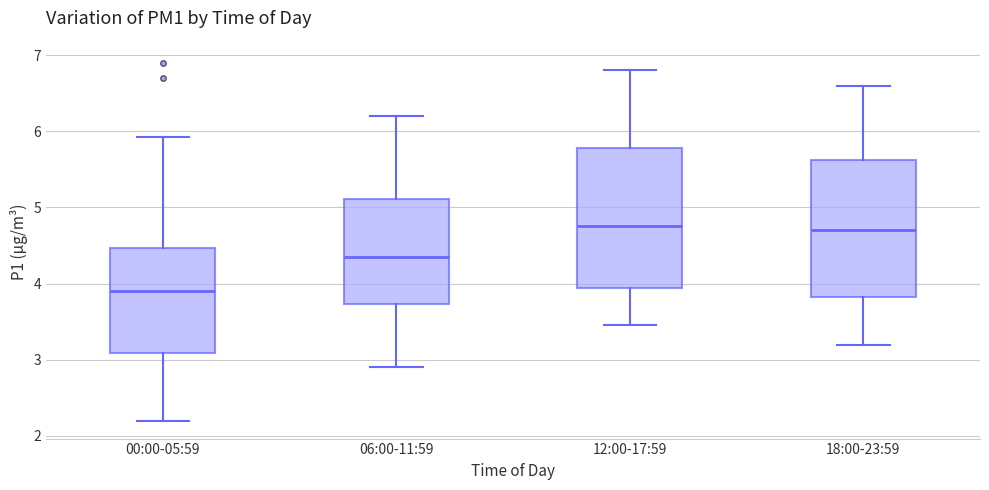

Reading left to right, transcribe this box plot: for each box, give where its median line is, the range the box spans, and where its two whiskers end, as read against the y-axis. The values are not printed on the chart, so give them approximately, as read against the axis.

00:00-05:59: median 3.9, box 3.1 to 4.5, whiskers 2.2 to 5.9
06:00-11:59: median 4.4, box 3.7 to 5.1, whiskers 2.9 to 6.2
12:00-17:59: median 4.8, box 3.9 to 5.8, whiskers 3.5 to 6.8
18:00-23:59: median 4.7, box 3.8 to 5.6, whiskers 3.2 to 6.6